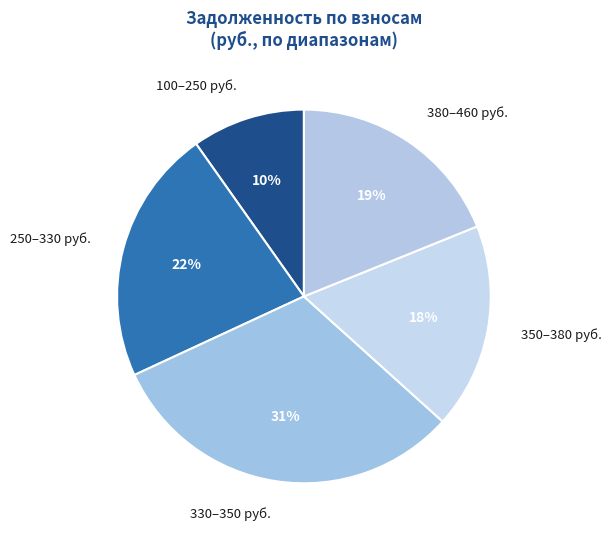

What is the largest slice in the pie chart?

330–350 руб.